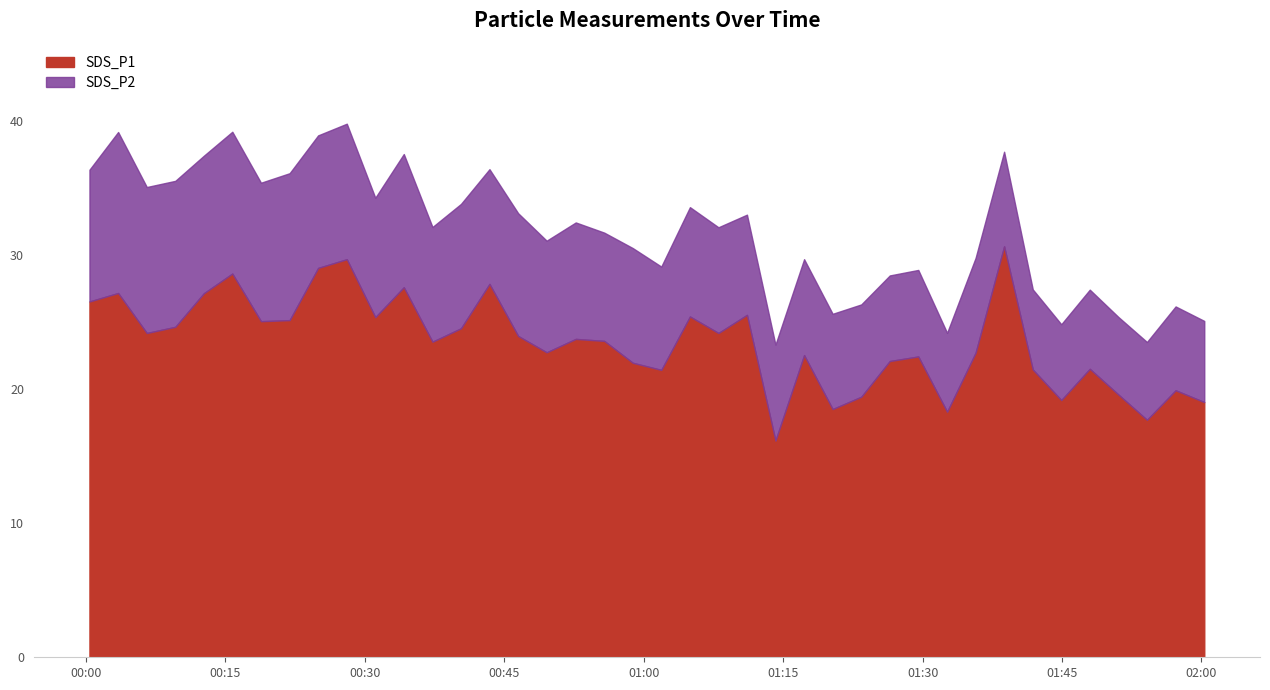

What is the change in value from 2023/11/07 00:24:58 to 2023/11/07 00:55:45?

-5.4